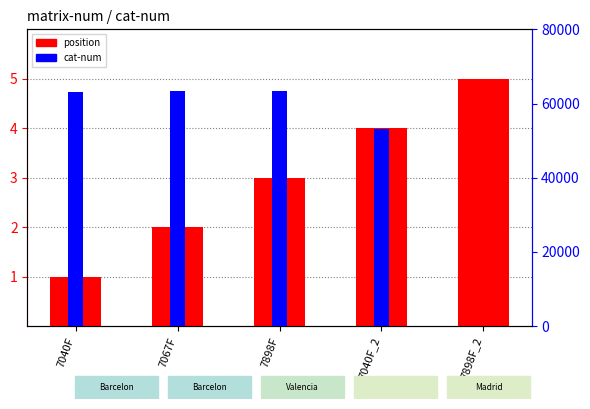

Which series has the largest total across all categories?

cat-num